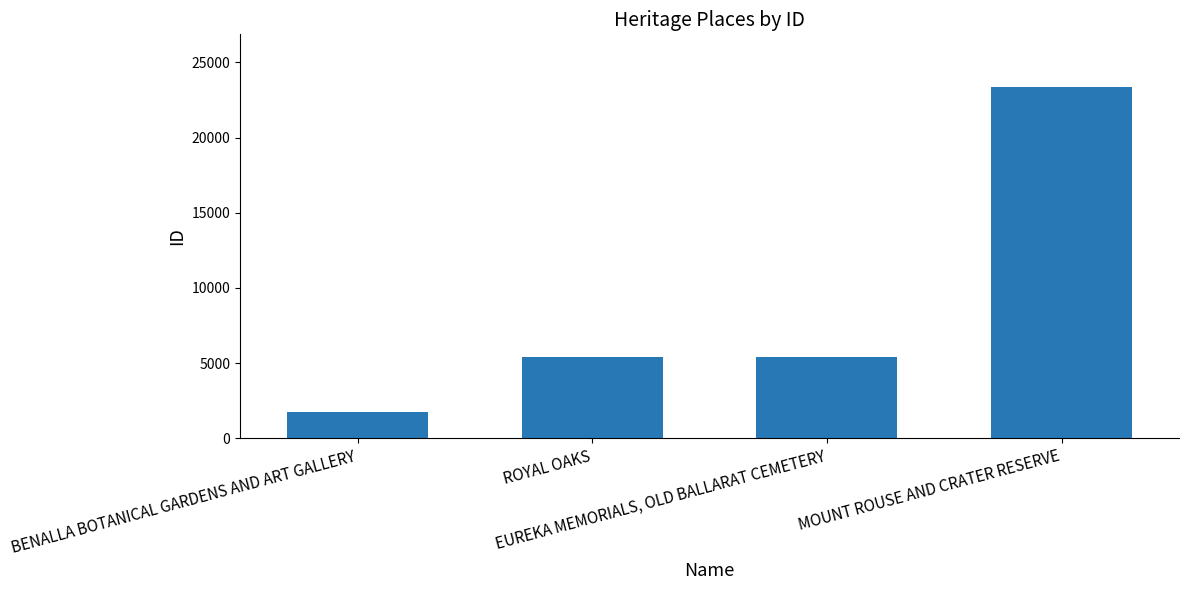

What is the difference between the values at EUREKA MEMORIALS, OLD BALLARAT CEMETERY and MOUNT ROUSE AND CRATER RESERVE?

17936